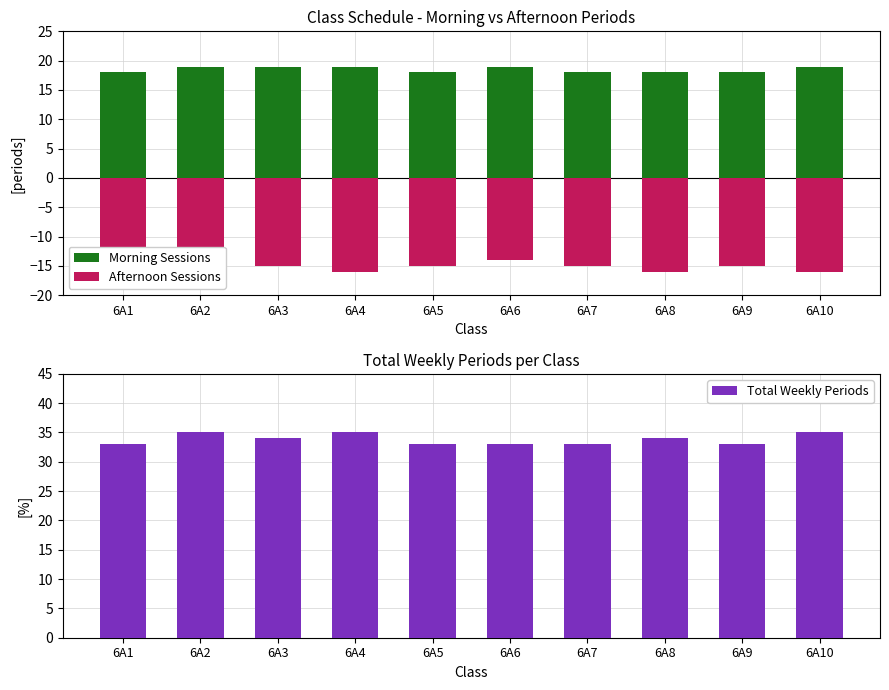

Between 6A1 and 6A4, which is larger?

6A4